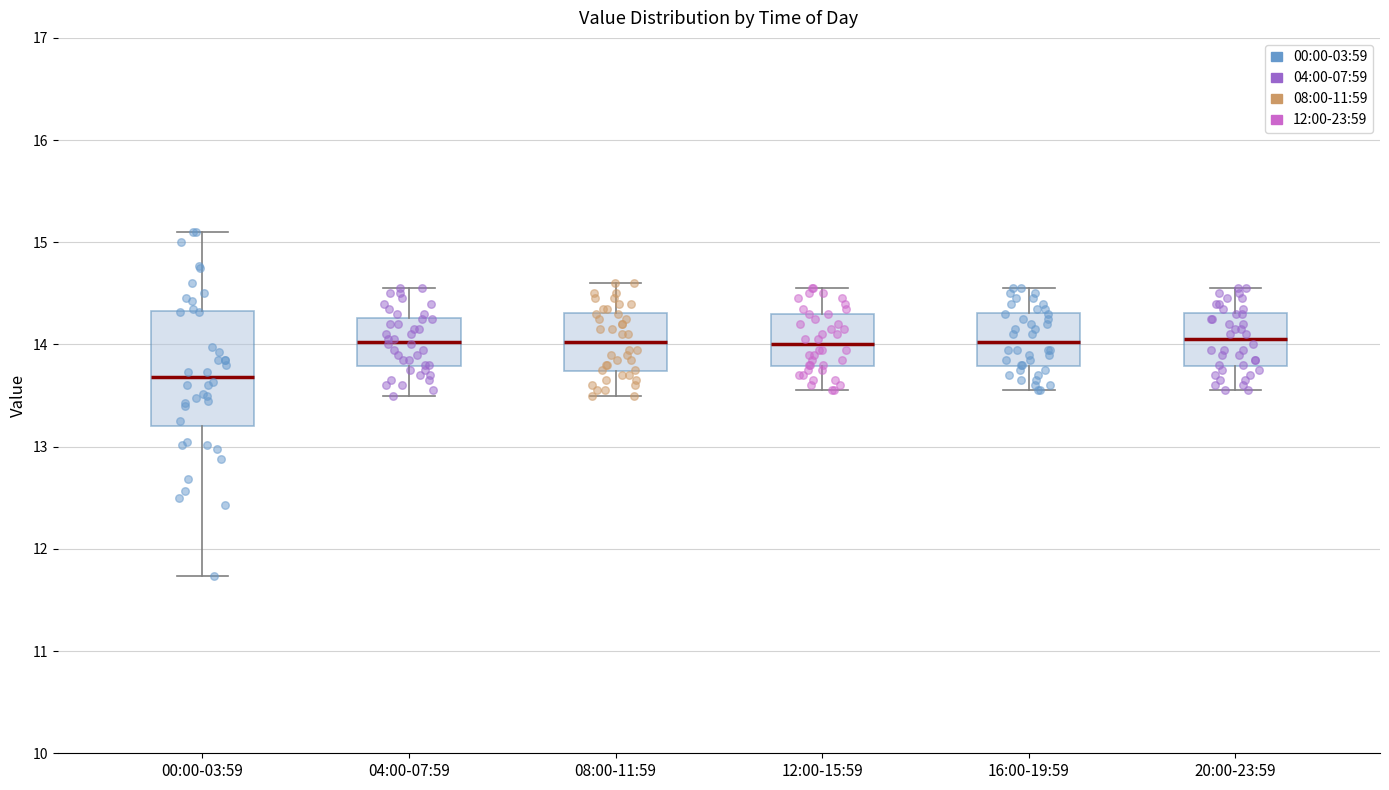

Where does the upper whisker of the box for 16:00-19:59 end on the y-axis? The values are not printed on the chart, so give them approximately, as read against the axis.

14.6